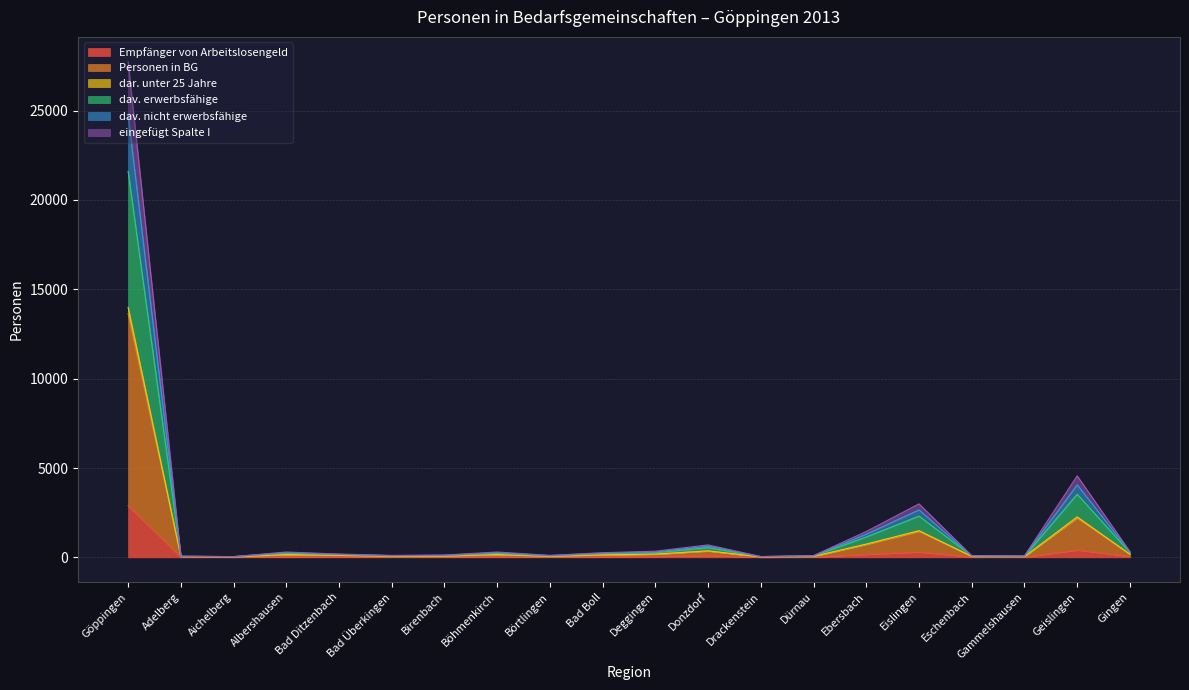

Count the number of categories in the chart.

20